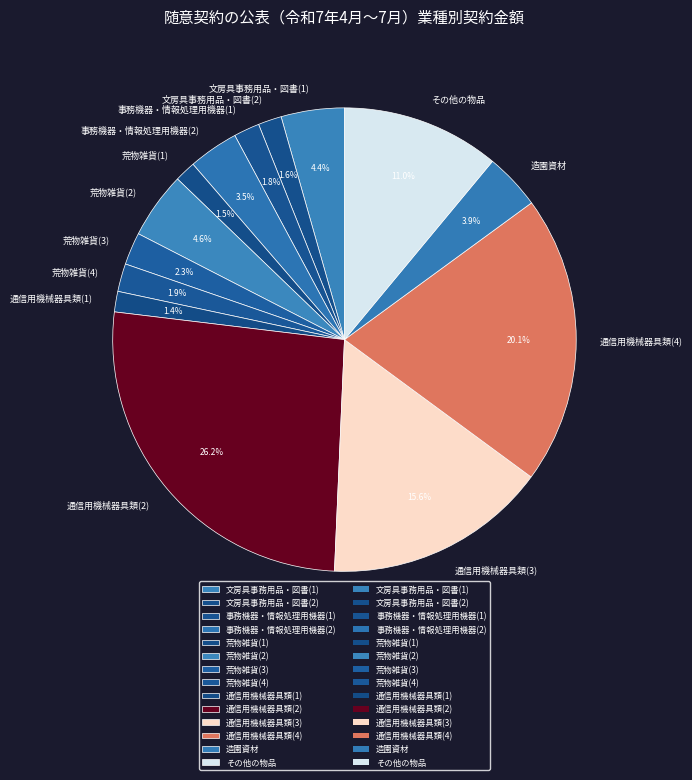

What is the largest slice in the pie chart?

通信用機械器具類(2)